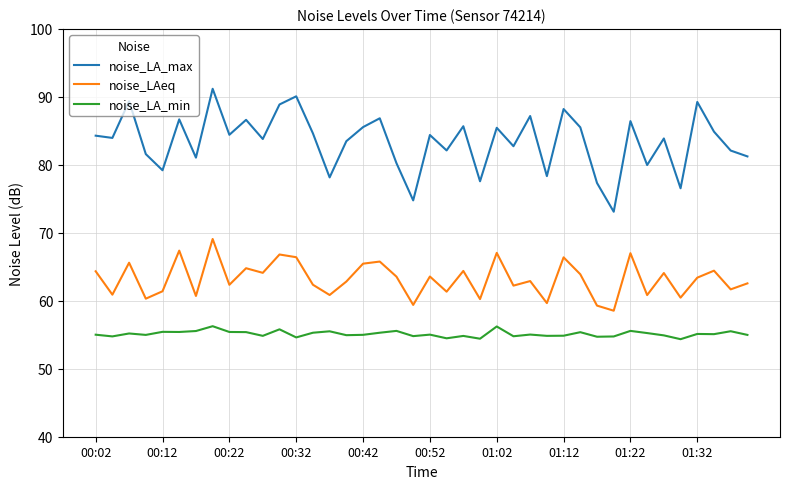

What is the difference between the maximum and minimum values in the noise_LA_min series?

1.9